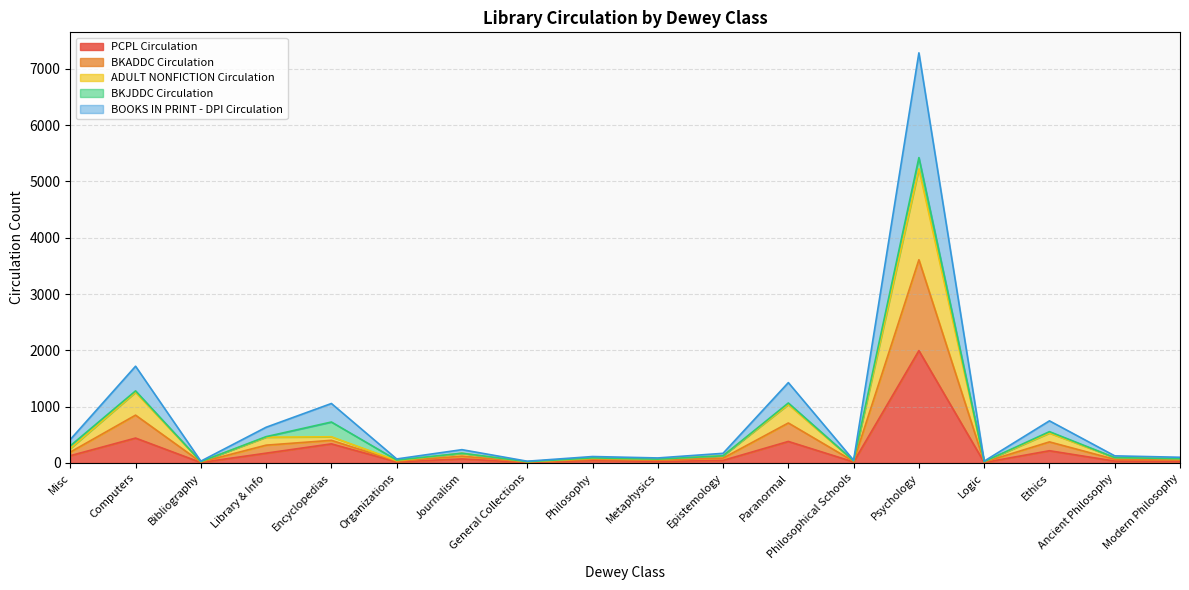

What is the label of the 8th point from the left?

General Collections